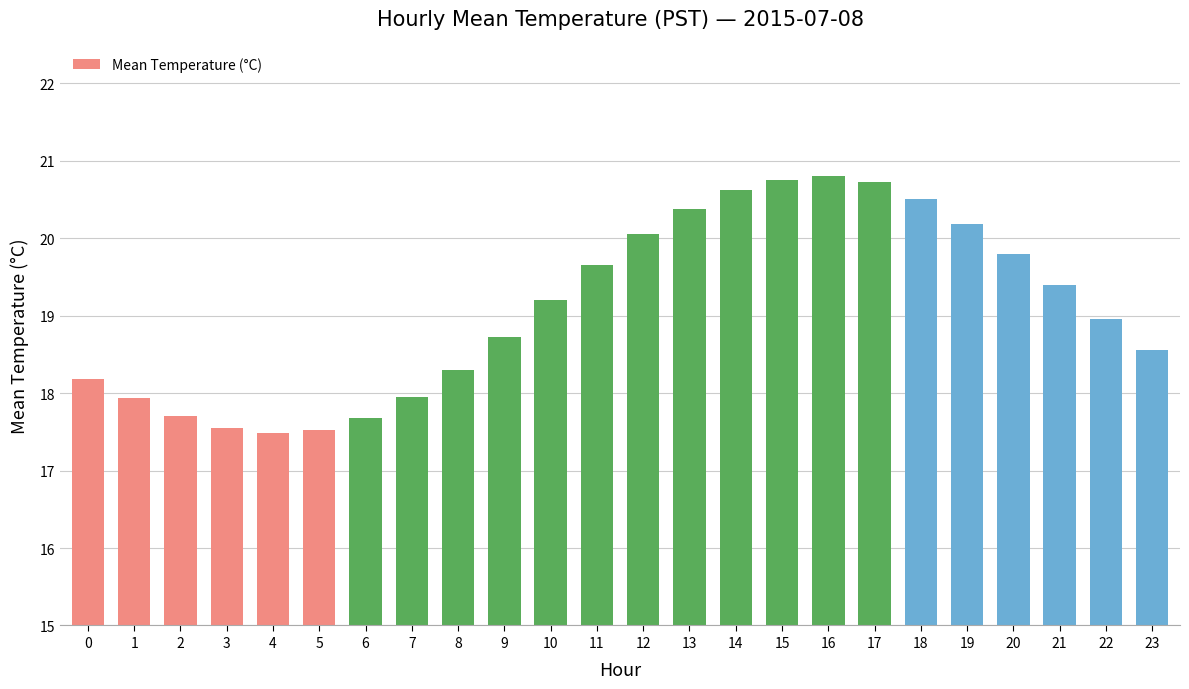

What is the sum of the values at 11 and 5?

37.2